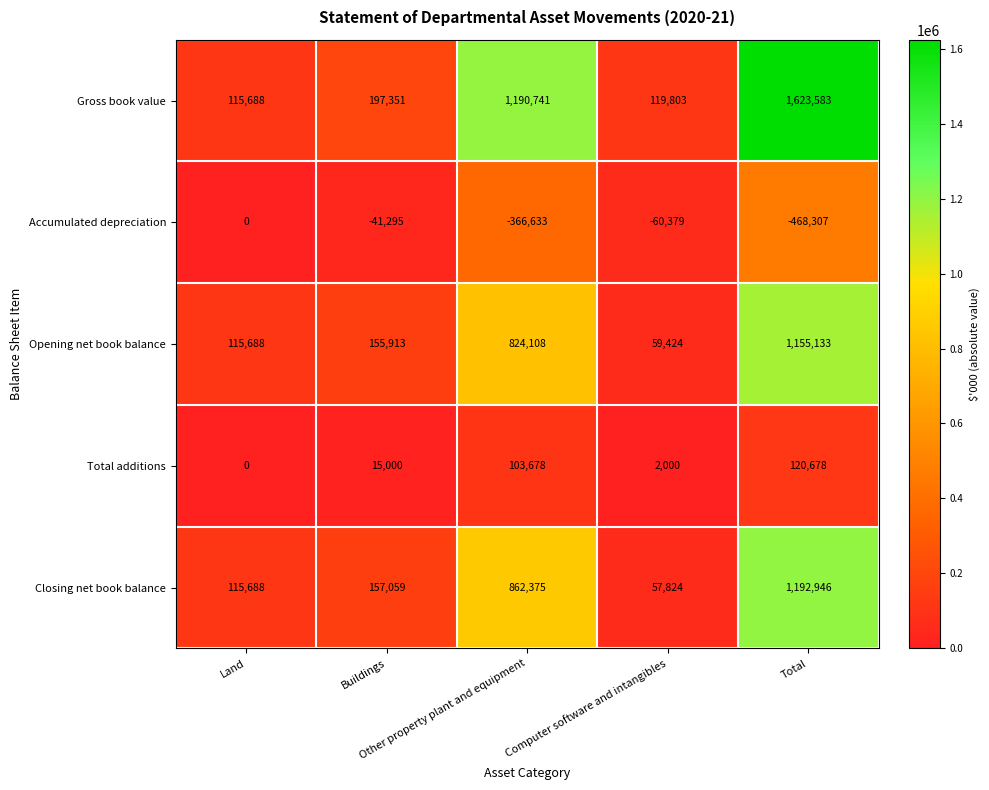

Which series has the largest range (max minus min)?

Gross book value